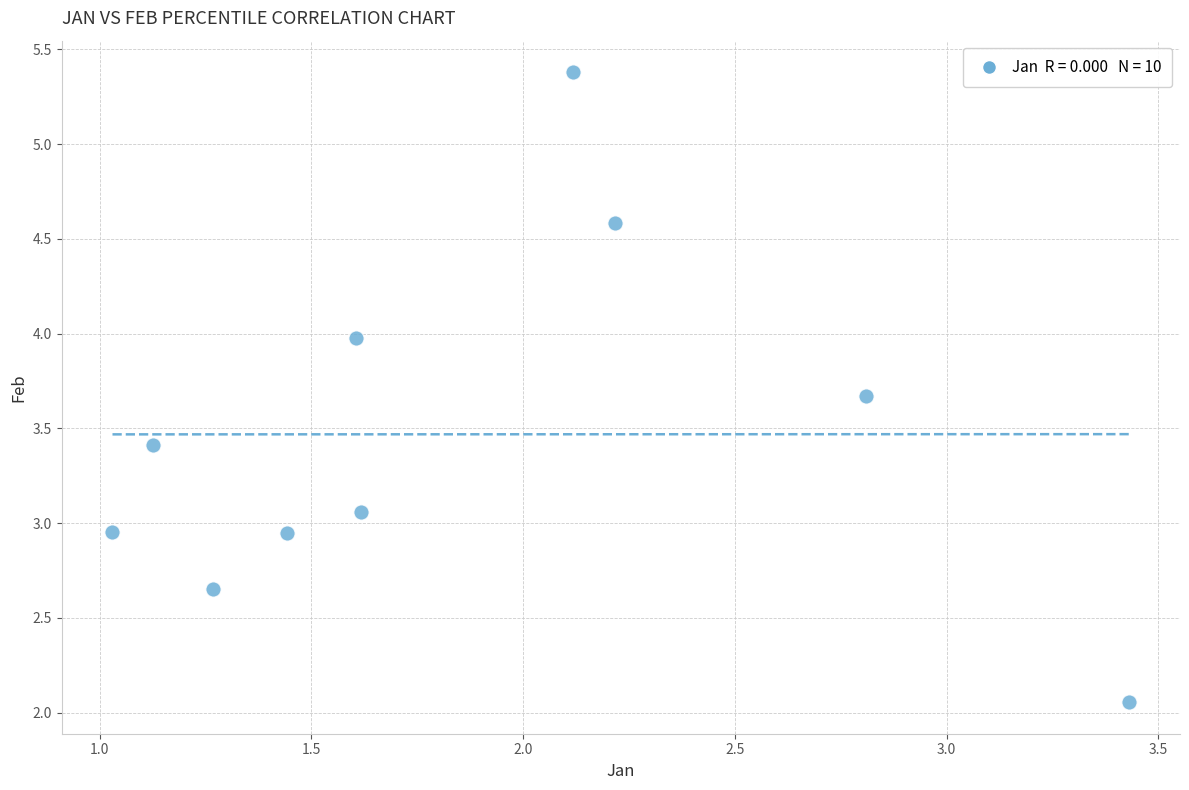

What is the range of Y values (max minus min)?

3.3